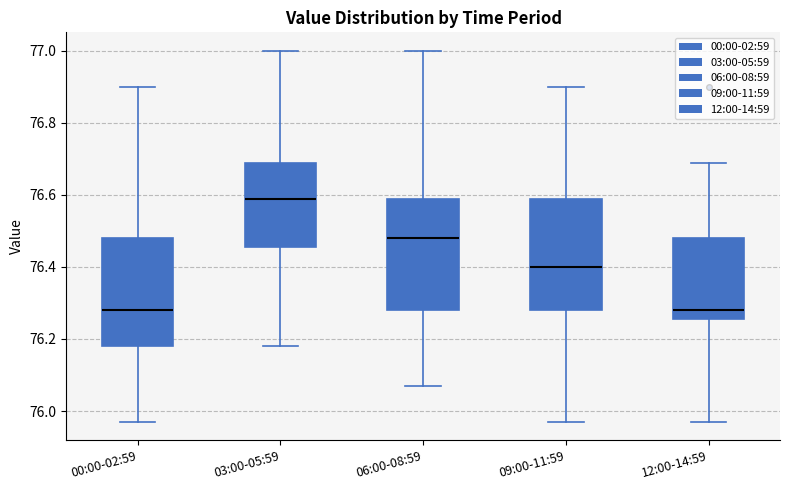

Where does the median line of the box for 12:00-14:59 sit on the y-axis? The values are not printed on the chart, so give them approximately, as read against the axis.

76.28